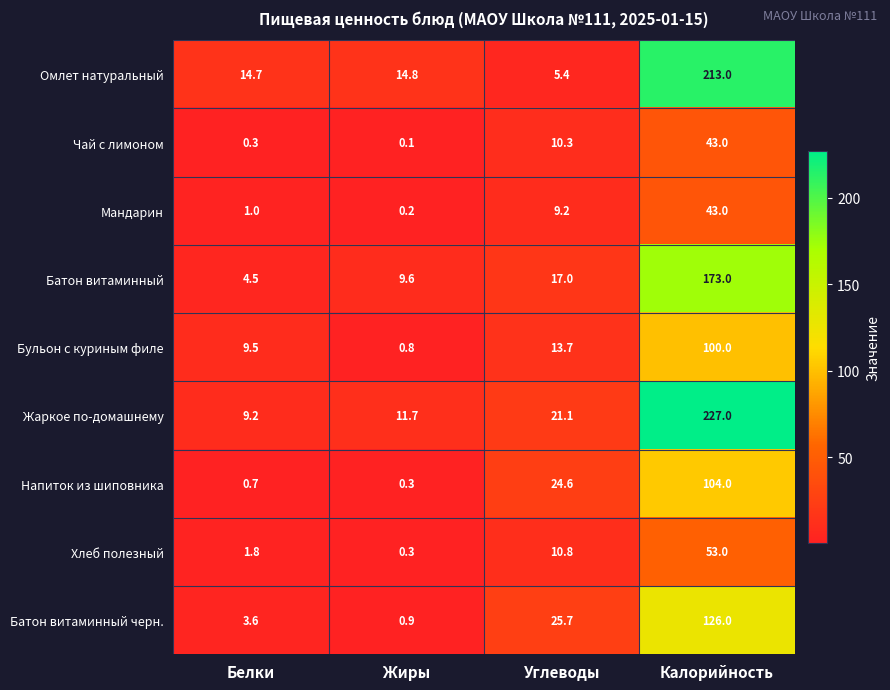

How many categories are shown in the chart?

4